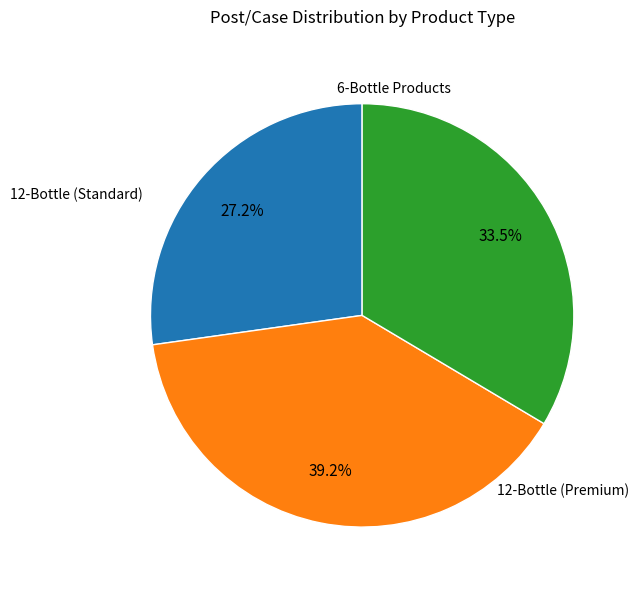

Is there any slice that represents more than half of the pie?

No